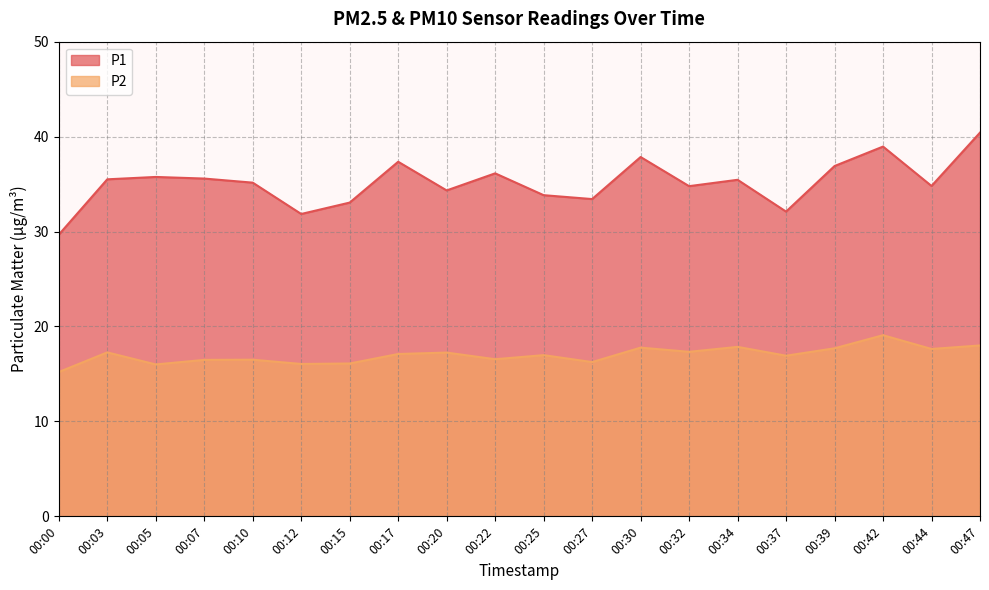

True or false: P1 has more than 1 interior local peaks.

True